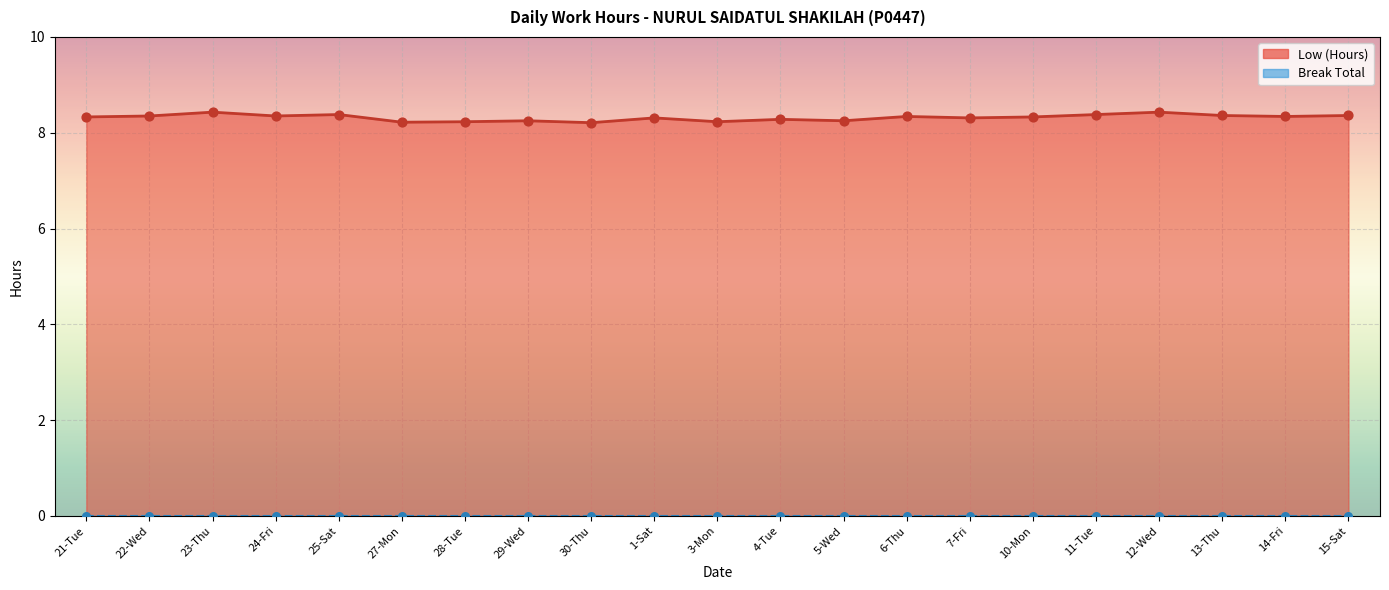

Between 13-Thu and 23-Thu, which is larger?

23-Thu